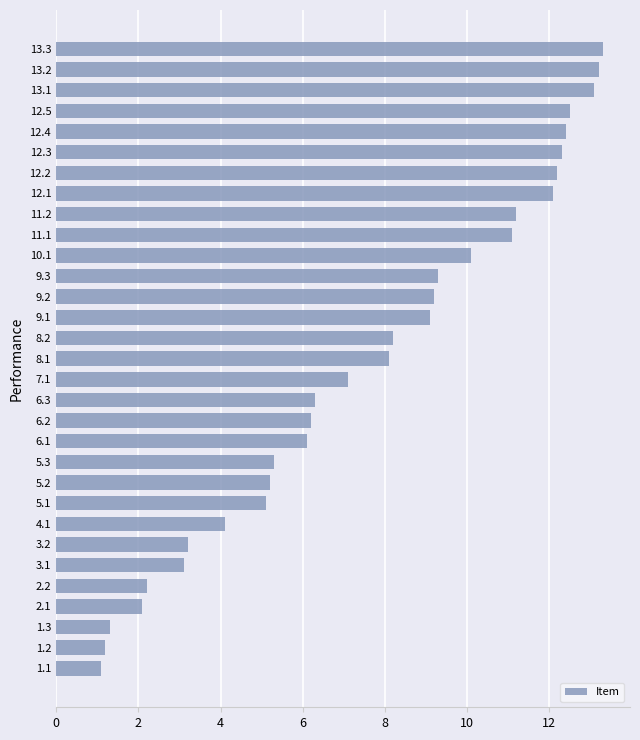

Is it true that the value at 11.2 is 11.2?

True